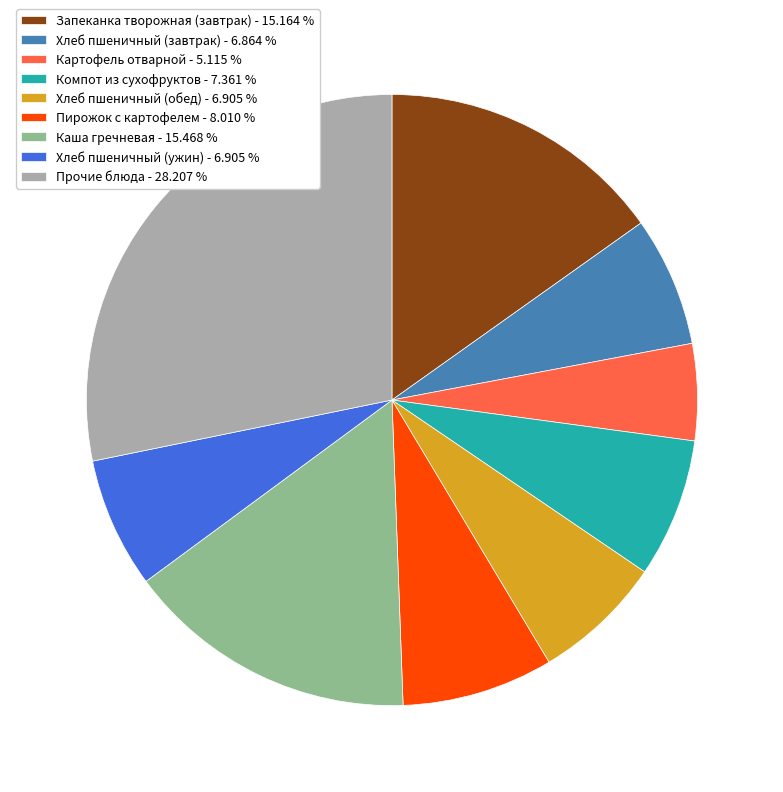

Which category has the biggest portion of the pie?

Прочие блюда - 28.207 %